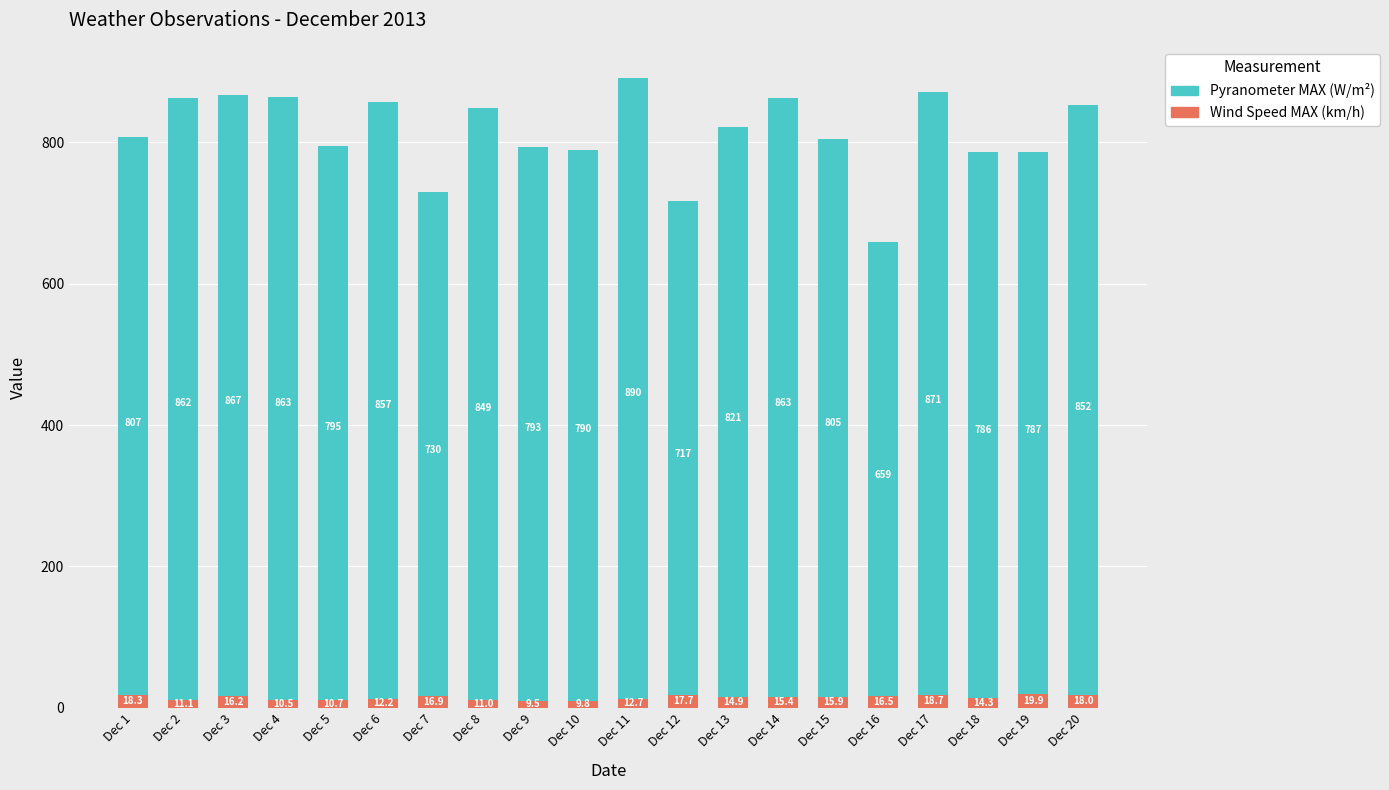

Which category has the lowest value across all series?

Dec 9